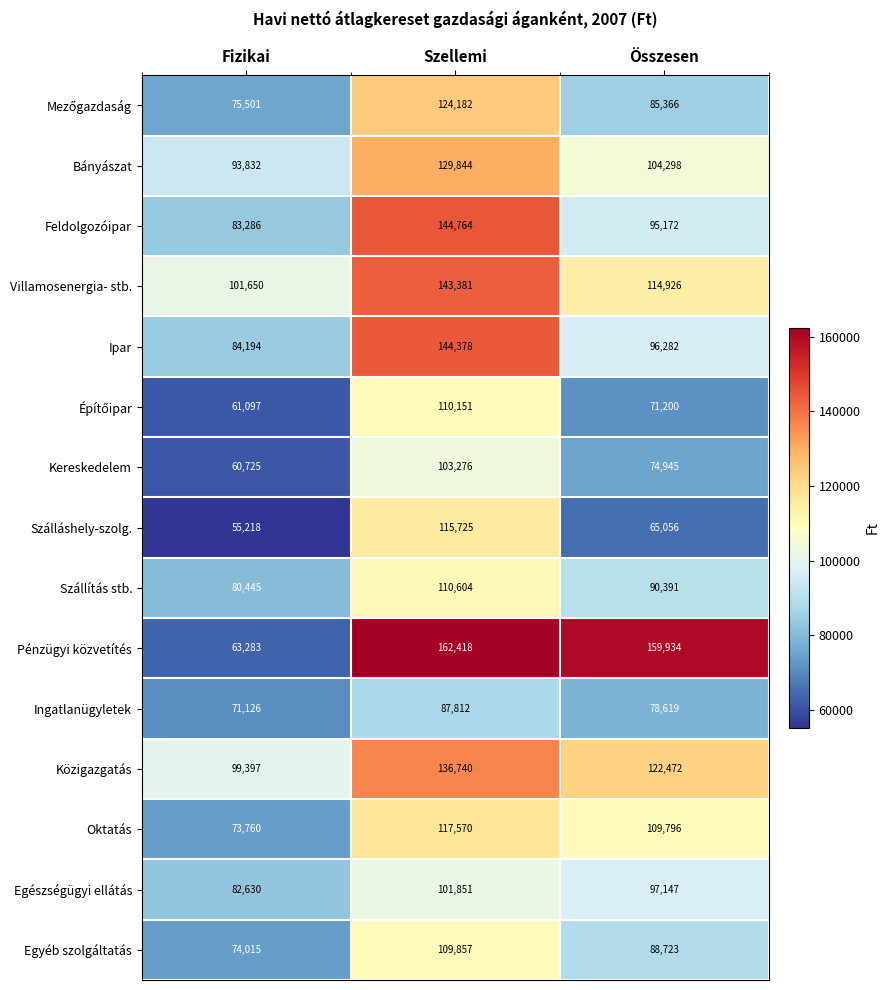

Where does the Feldolgozóipar series first go above 95172?

Szellemi